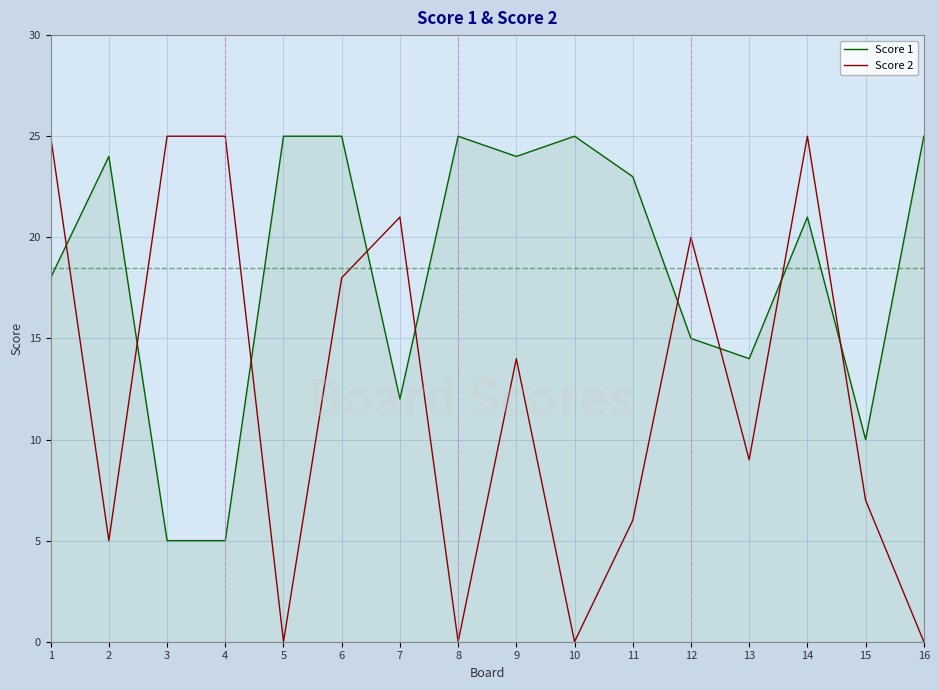

What is the highest value of the Score 1 series?

25